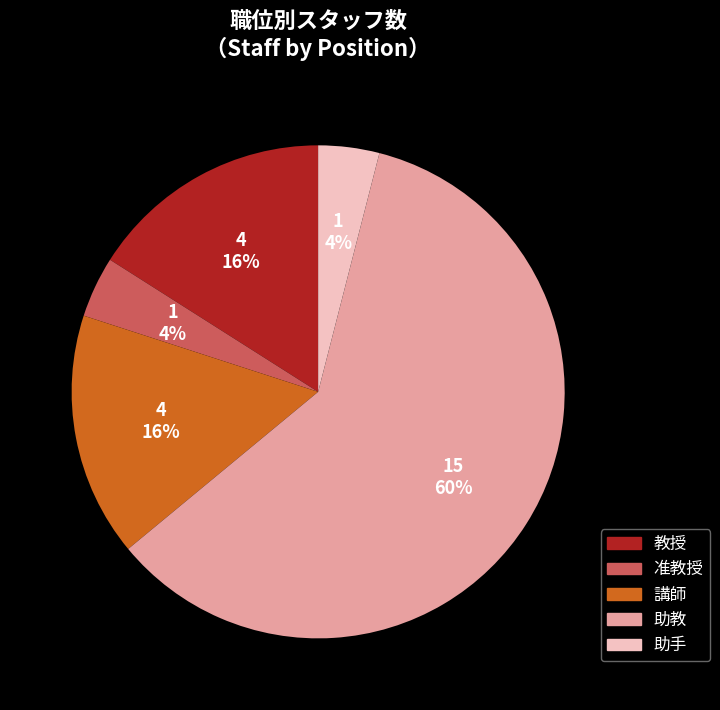

How many slices are in this pie chart?

5